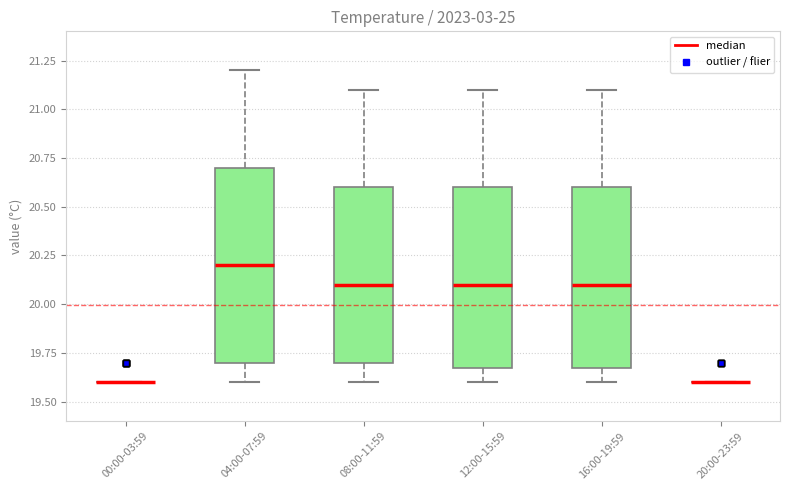

Comparing the boxes themselves (not the whiskers), which one is the tallest?

04:00-07:59